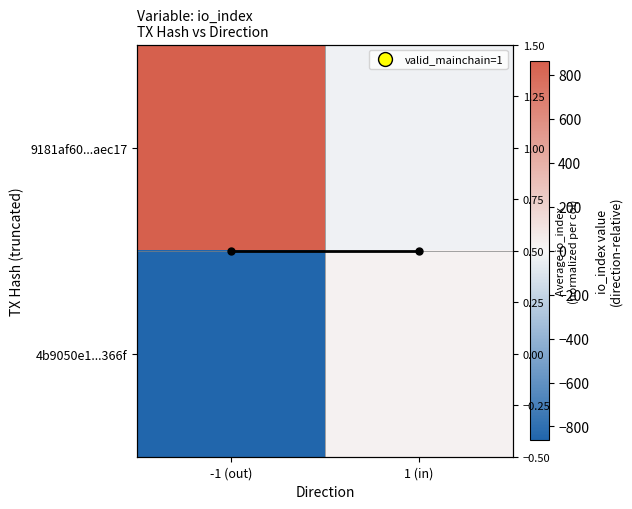

Is it true that 4b9050e1...366f equals -1402.9 at -1 (out)?

False